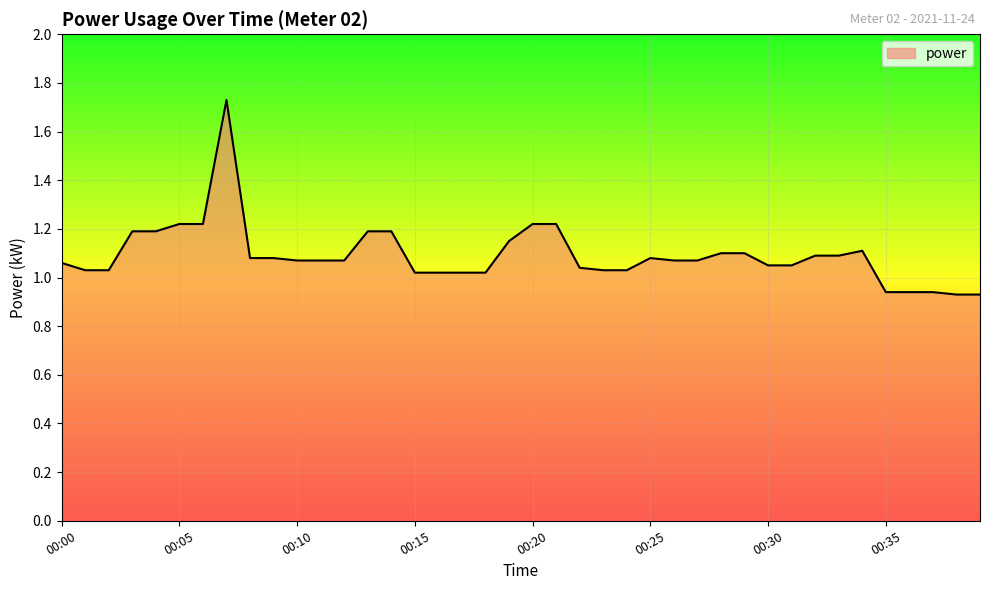

What is the sum of all values?

43.7